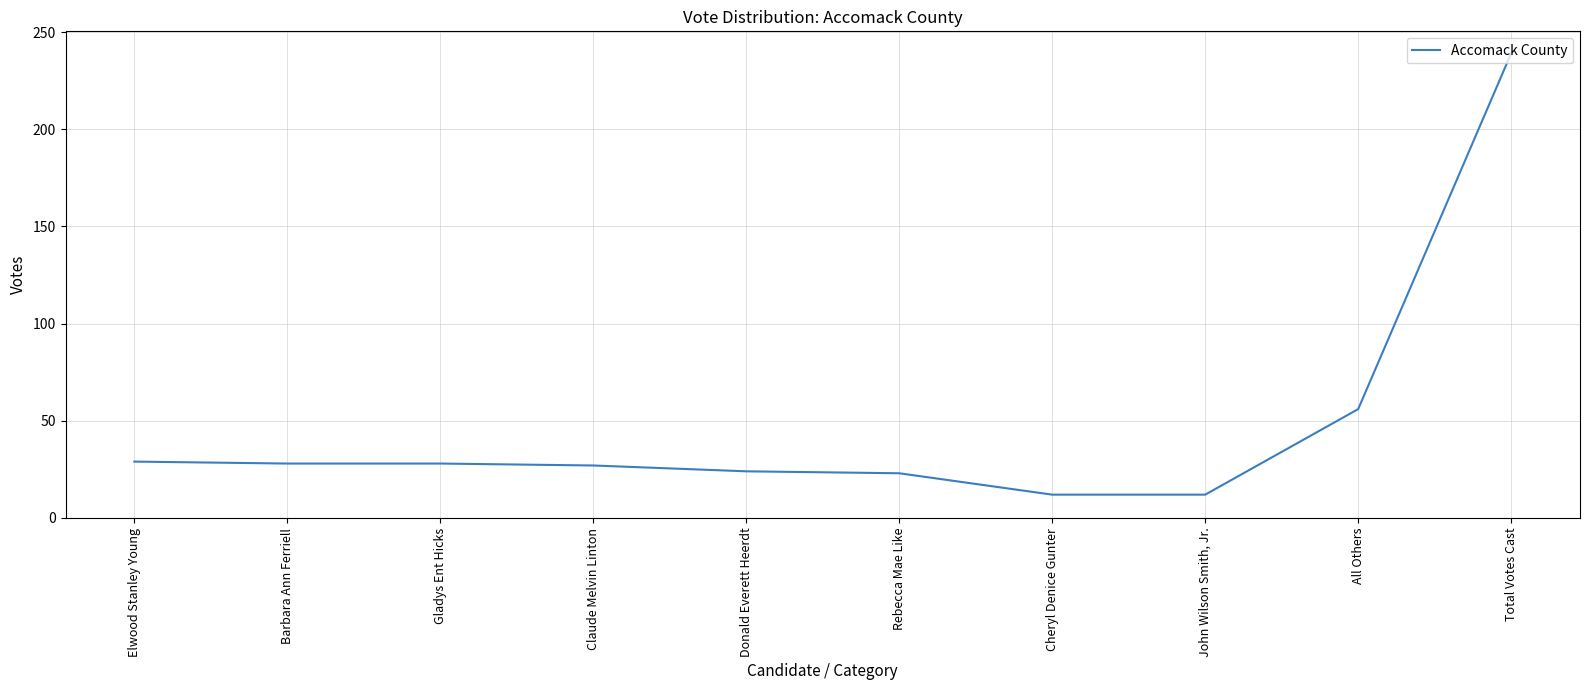

Does the chart have visible grid lines?

Yes